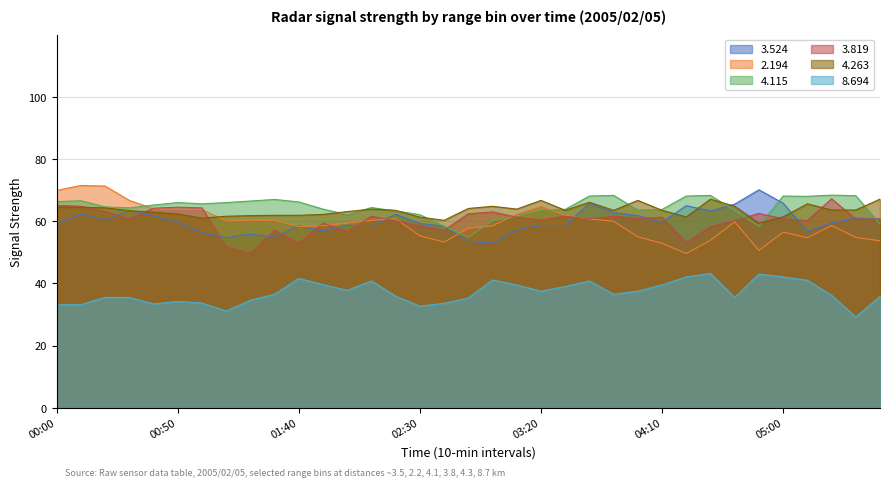

True or false:   3.524 and   8.694 intersect in this chart.

False